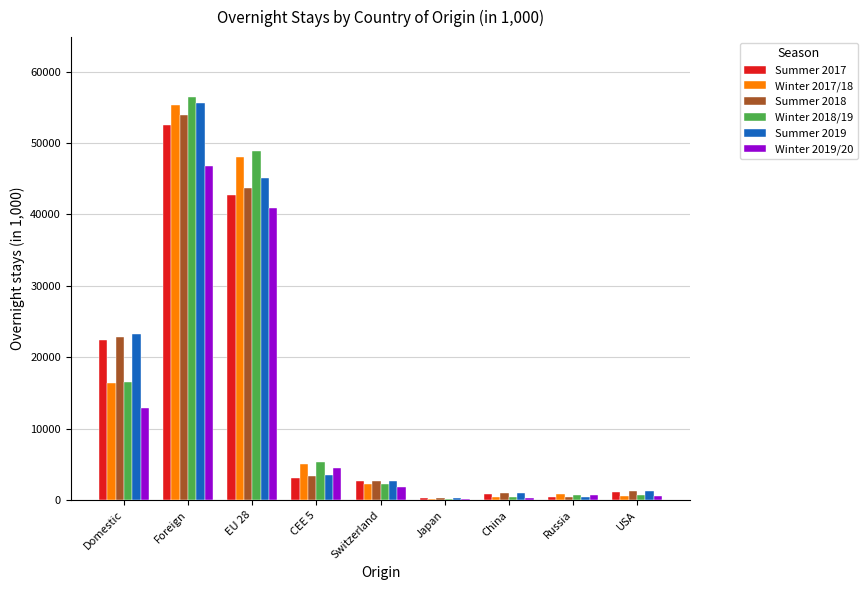

What is the difference between the Winter 2017/18 values at Russia and Switzerland?

1483.3